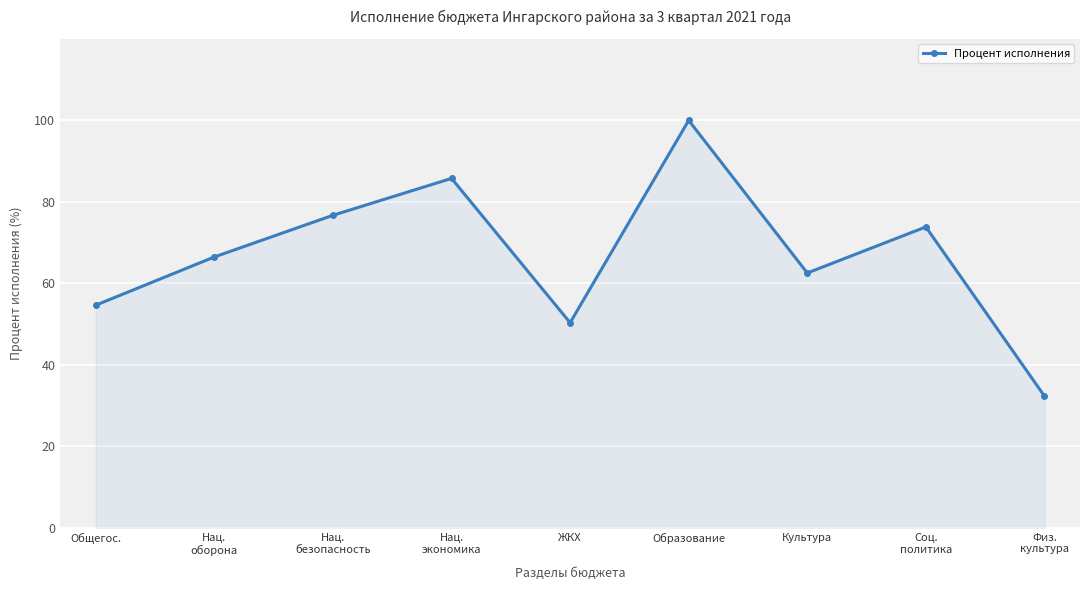

How many interior local valleys (lower than both neighbors) does the data have?

2